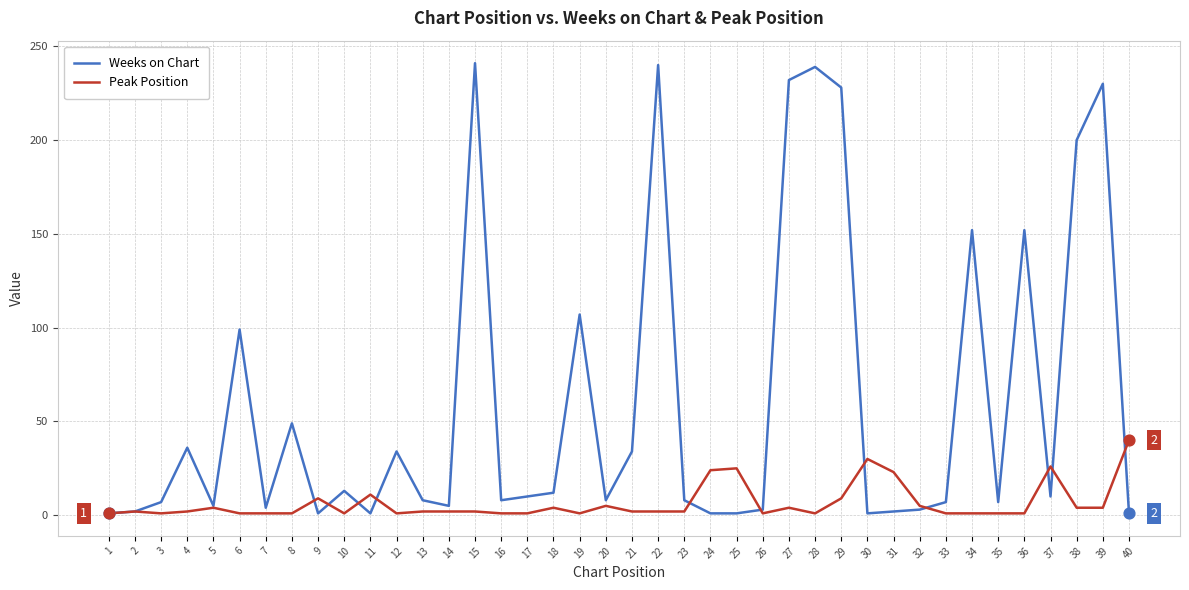

What is the total value across all series at 27?

236